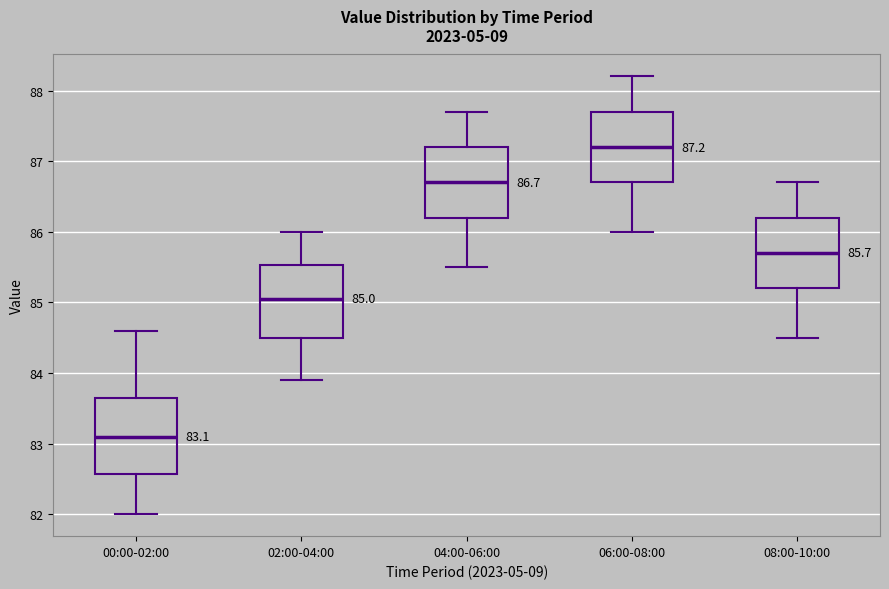

Which box's median line is the lowest?

00:00-02:00